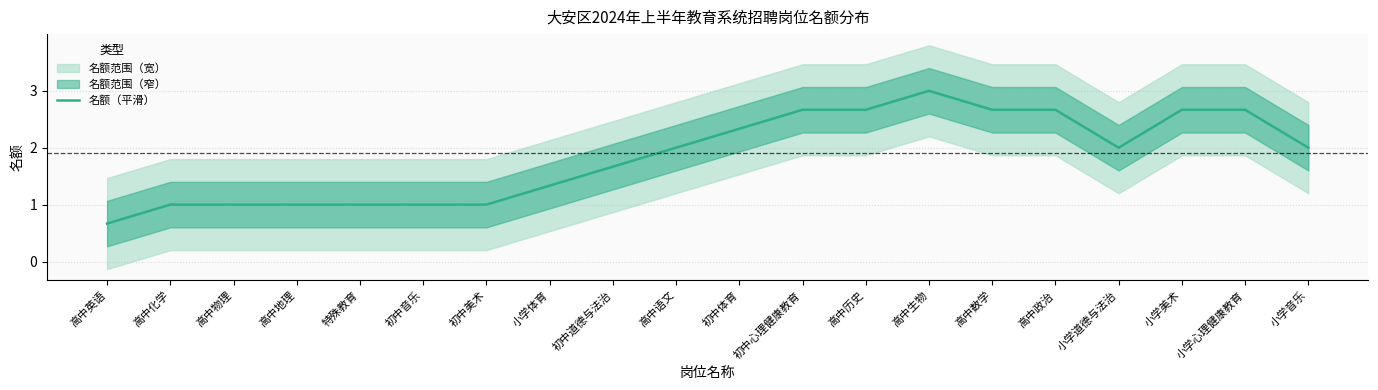

What is the sum of all values?

37.0